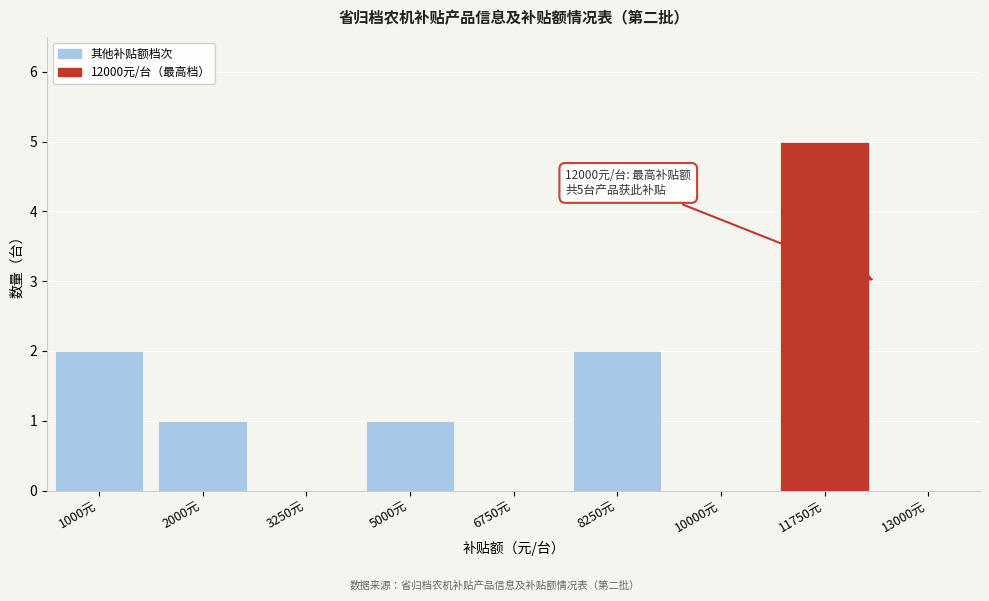

Reading left to right, extract all data points from this chart.

1000元=2	2000元=1	3250元=0	5000元=1	6750元=0	8250元=2	10000元=0	11750元=5	13000元=0